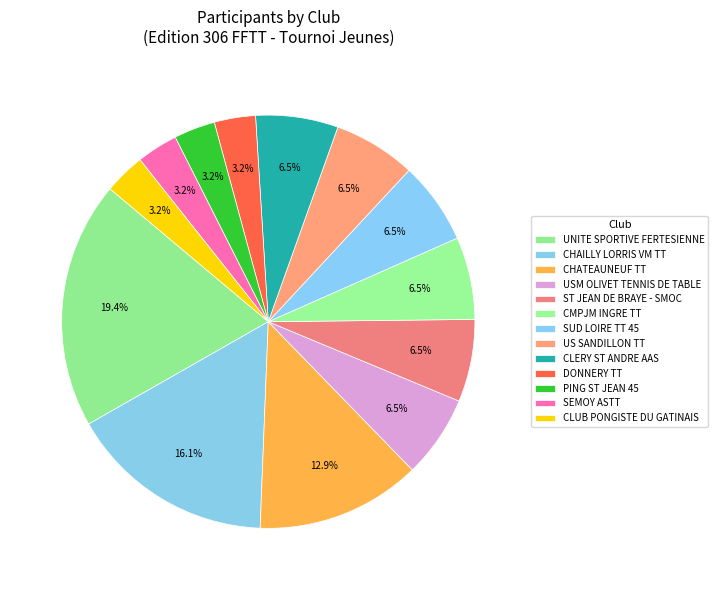

What is the change in value from UNITE SPORTIVE FERTESIENNE to US SANDILLON TT?

-4